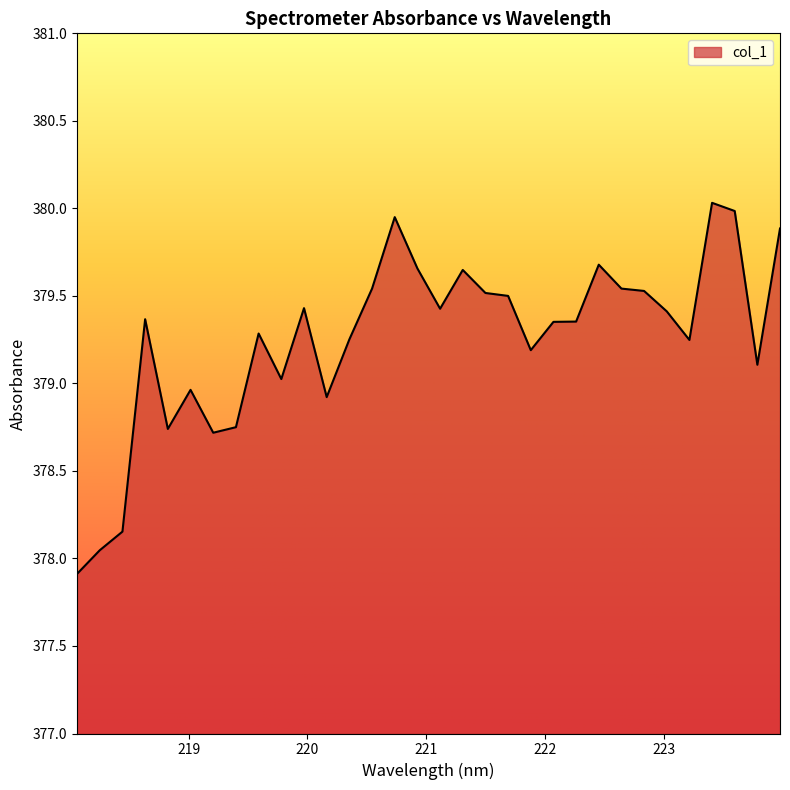

What is the greatest value displayed?

380.0